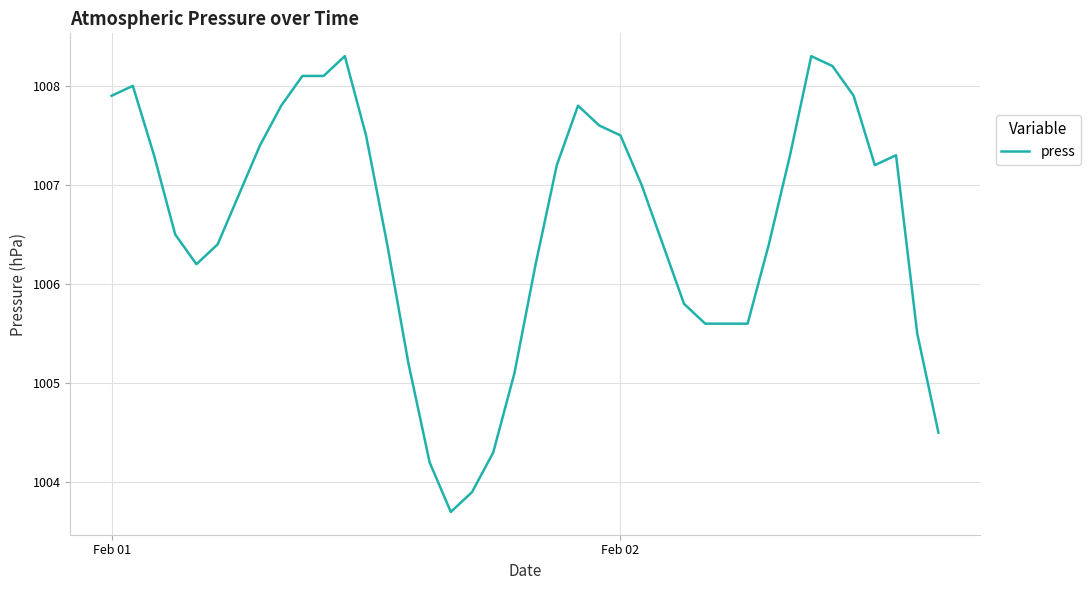

What is the difference between the maximum and minimum values?

4.6